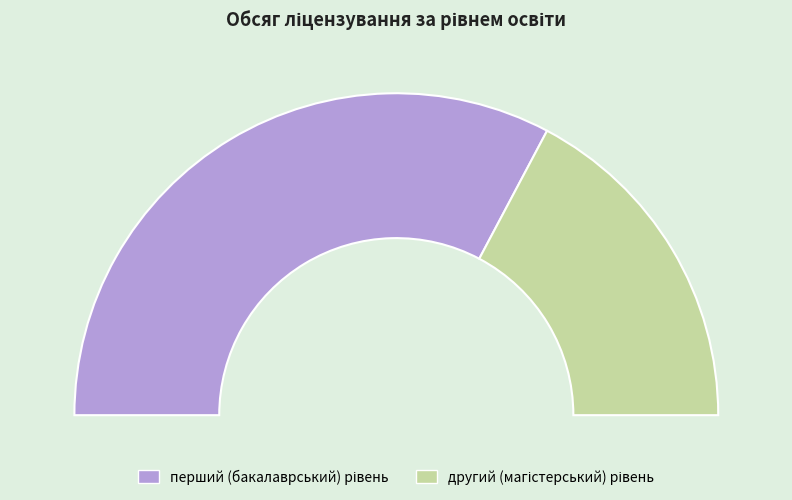

How many segments does this pie chart have?

2